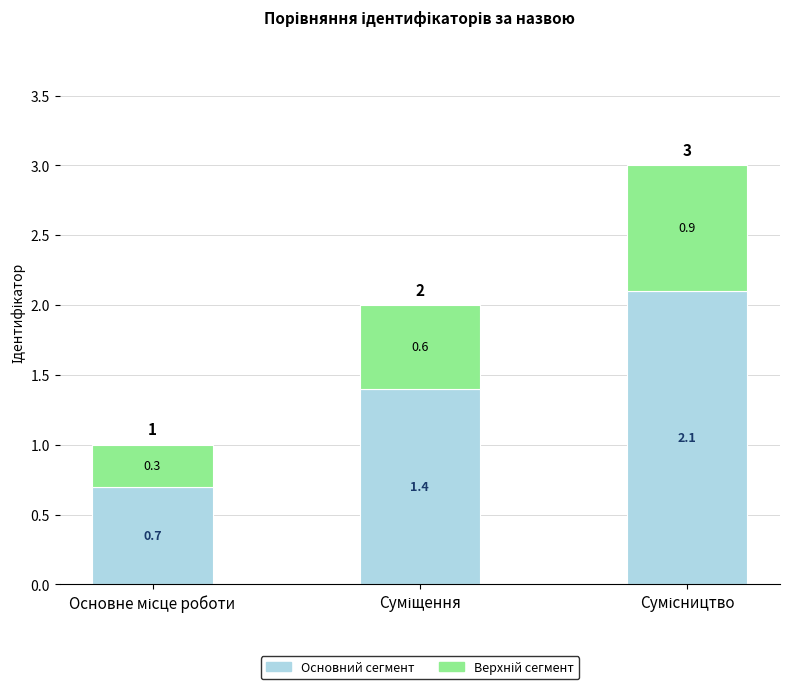

What position from the right is Суміщення?

2